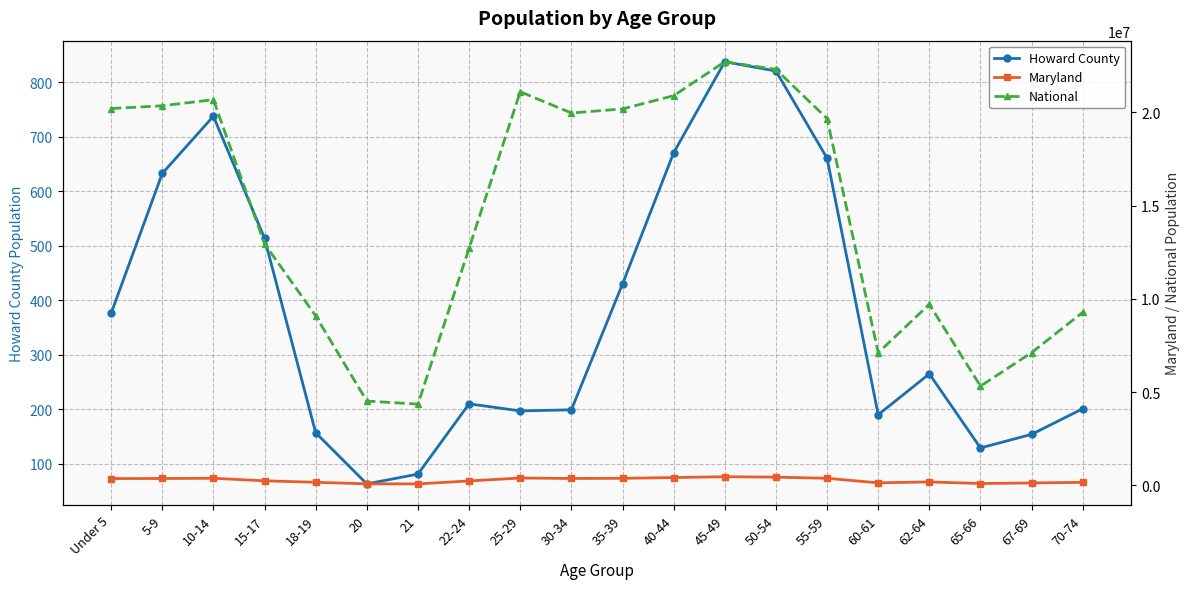

True or false: National and Maryland cross at least once.

False